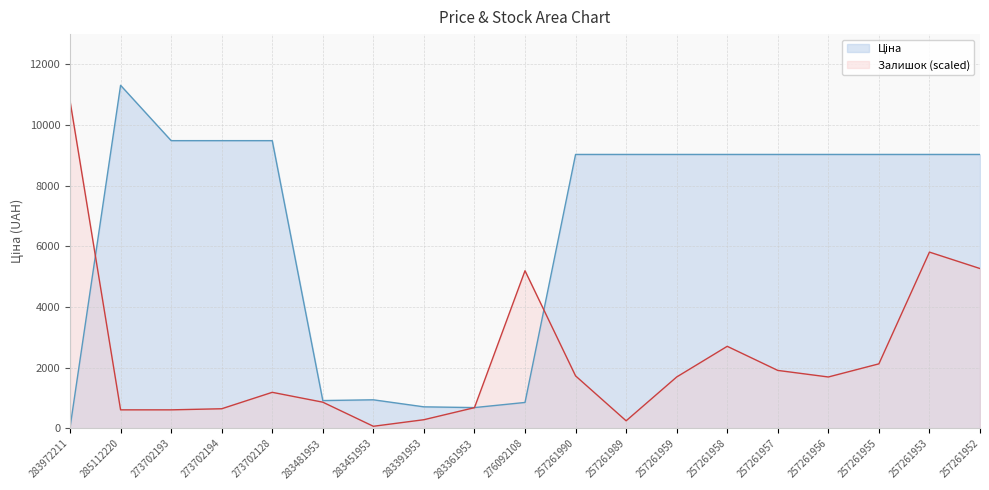

How many data points does each series have?

19